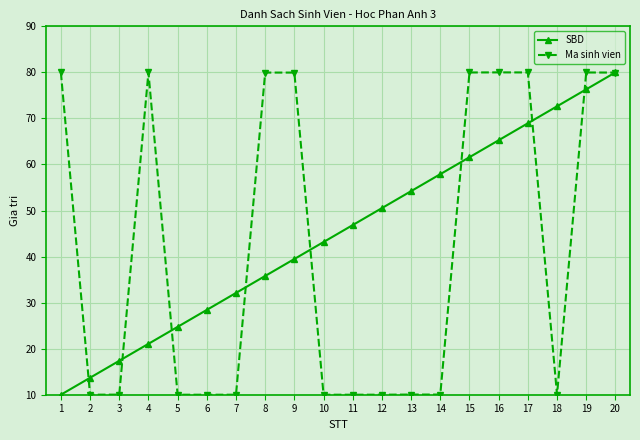

What is the approximate value of SBD at 8?

35.8